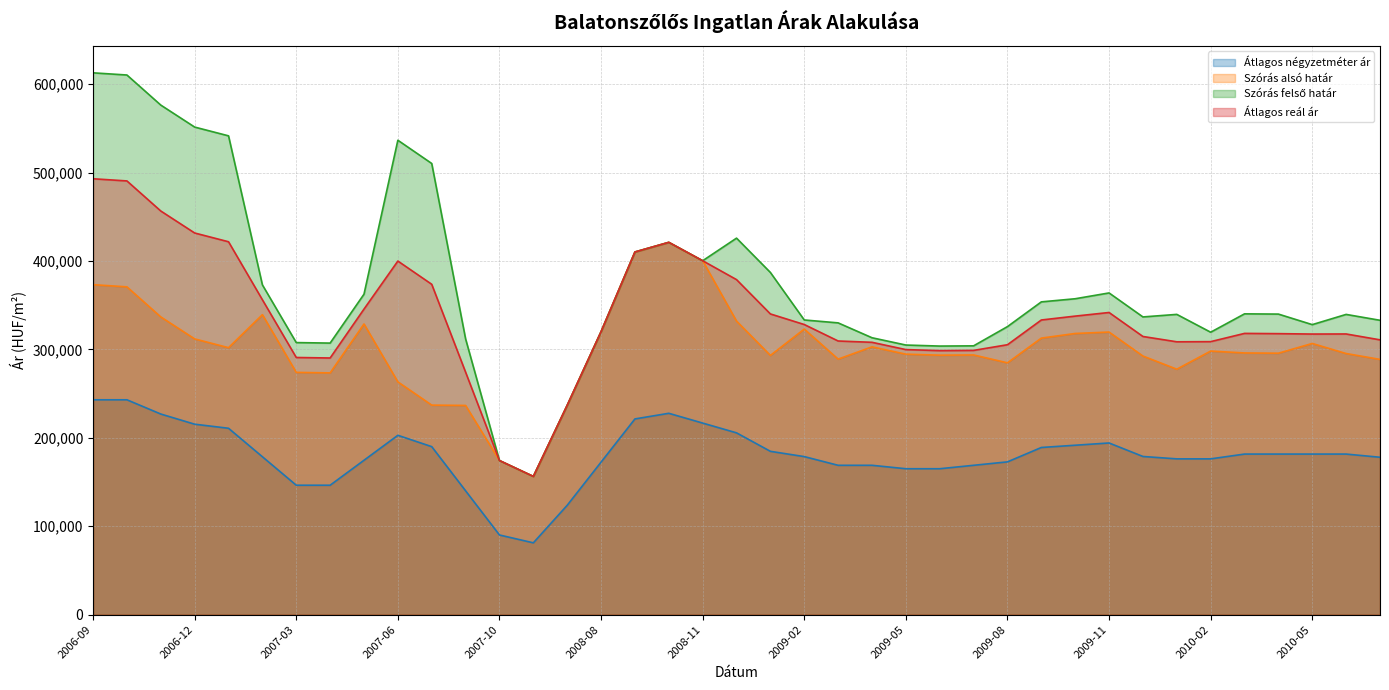

True or false: Szórás alsó határ has a value of 169818 at 2010-07.

False